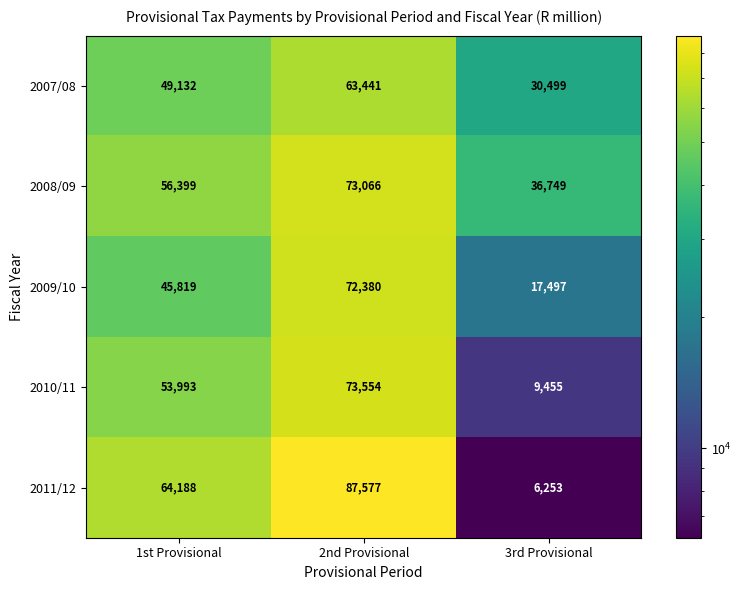

Which series has the largest total across all categories?

2008/09